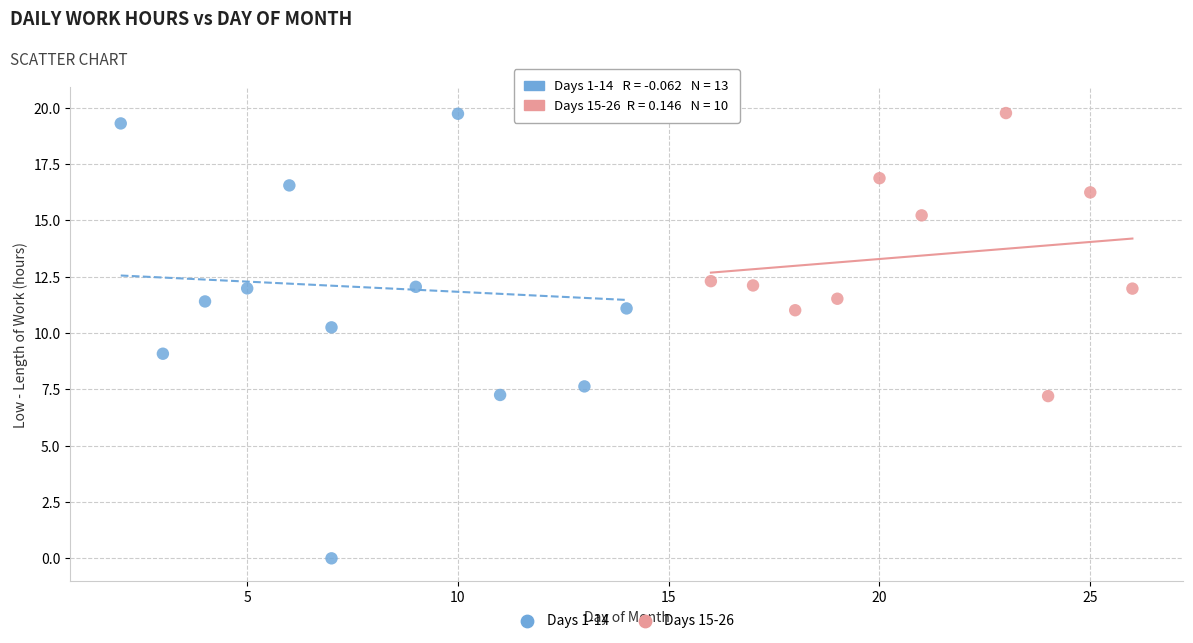

Which series has the largest Y range (max minus min)?

Days 1-14